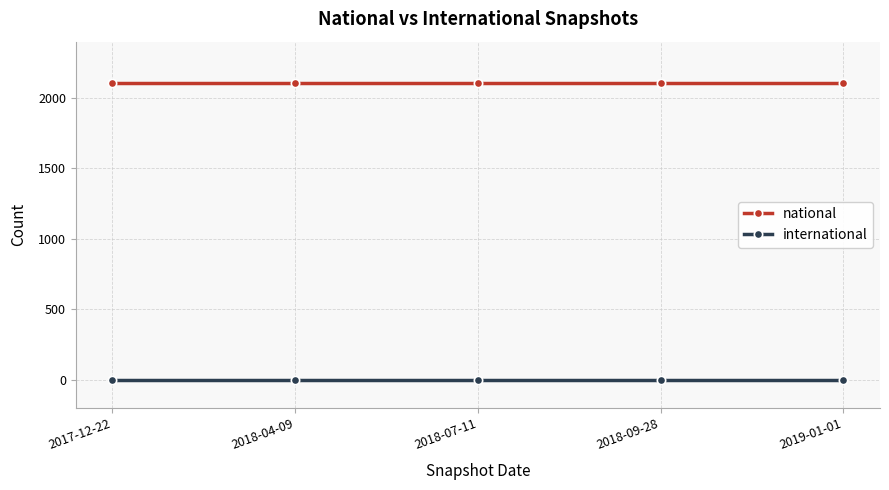

What are all the series names shown in the legend?

national, international